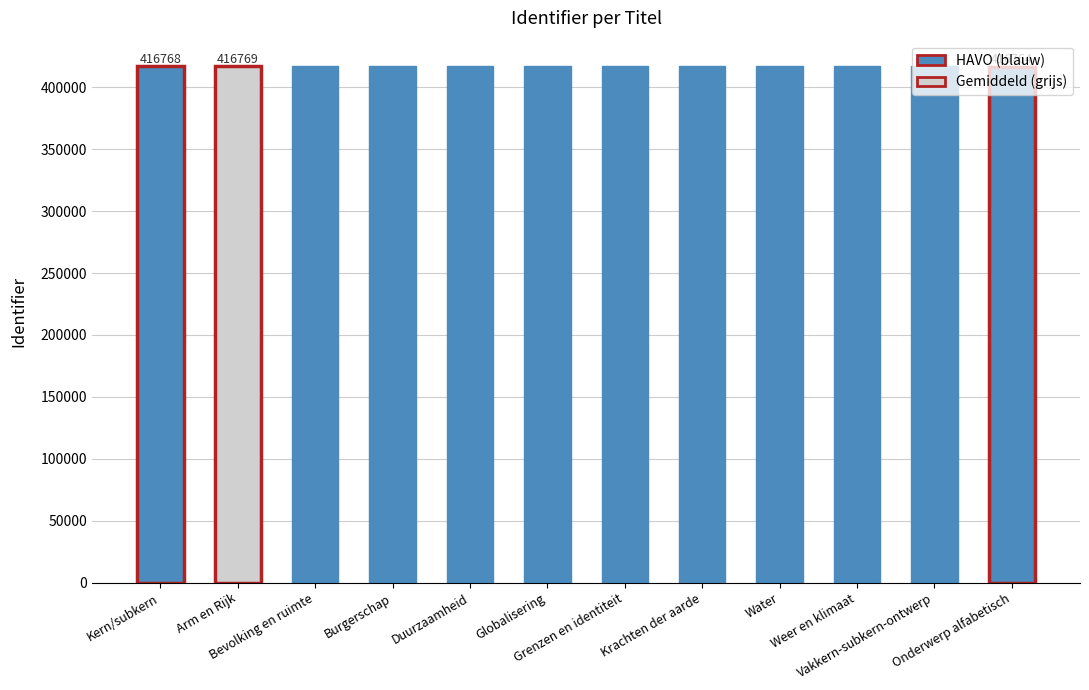

What is the minimum value shown in the chart?

416764